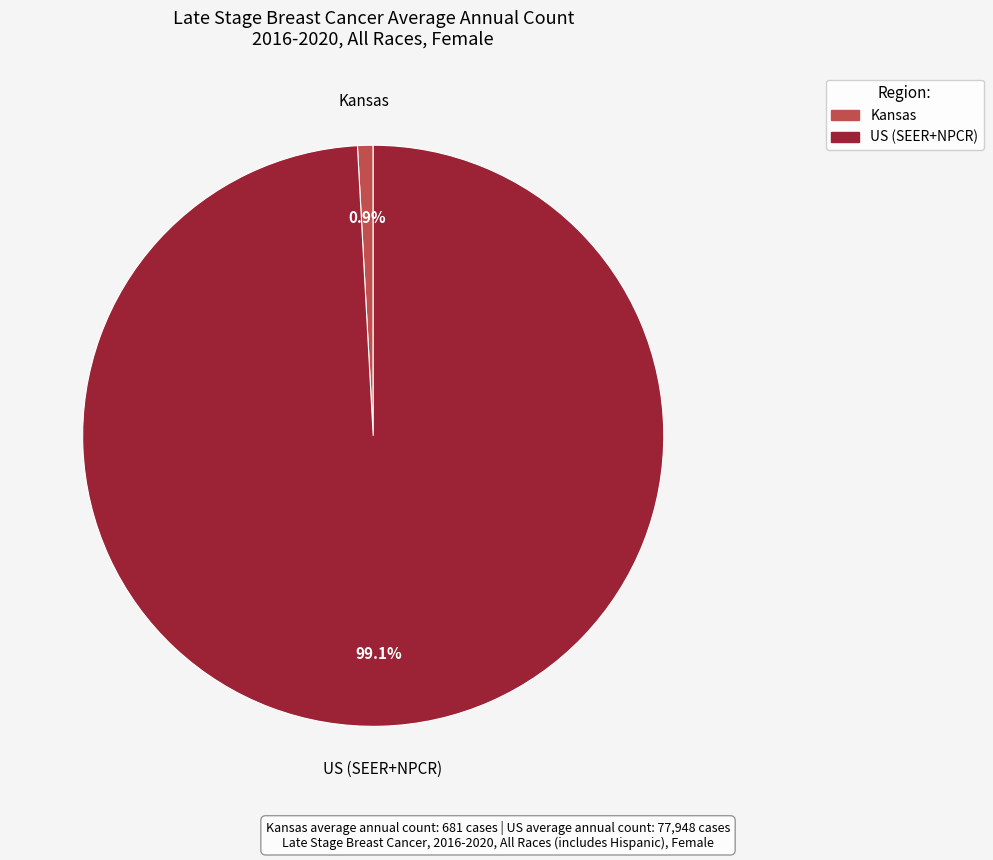

Is there a majority slice in this chart?

Yes